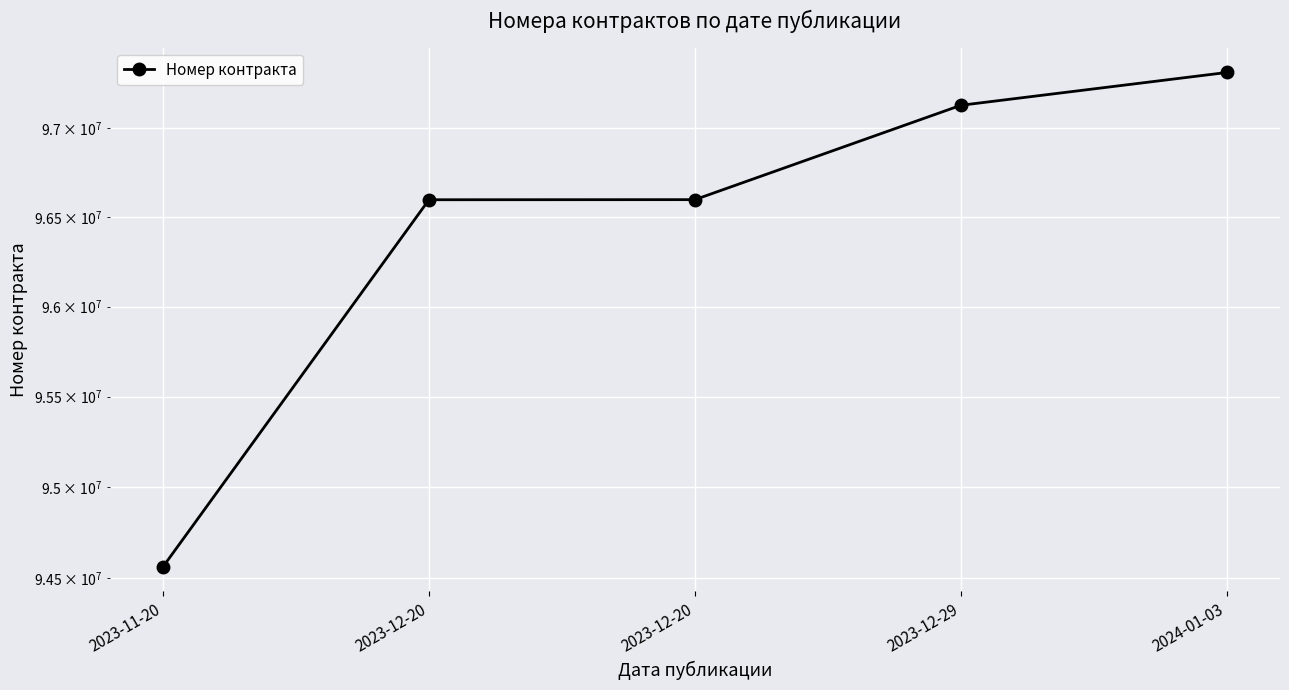

The chart shows a value of 136160521 at 2023-12-20. True or false?

False